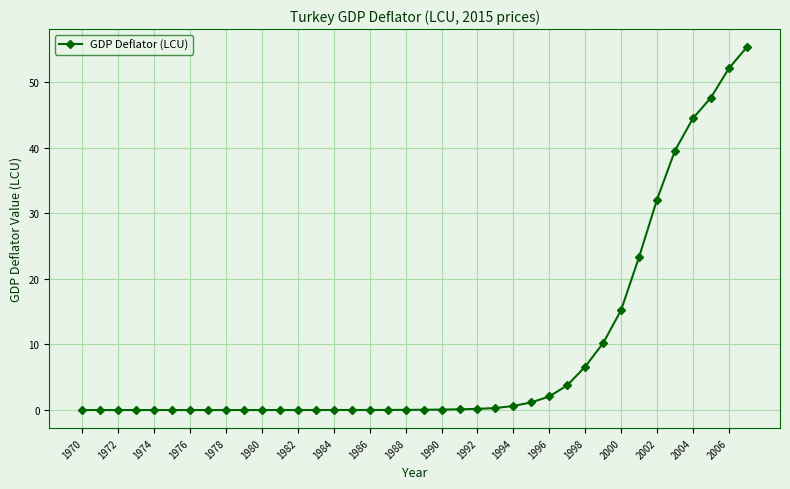

How many lines are shown in the chart?

1